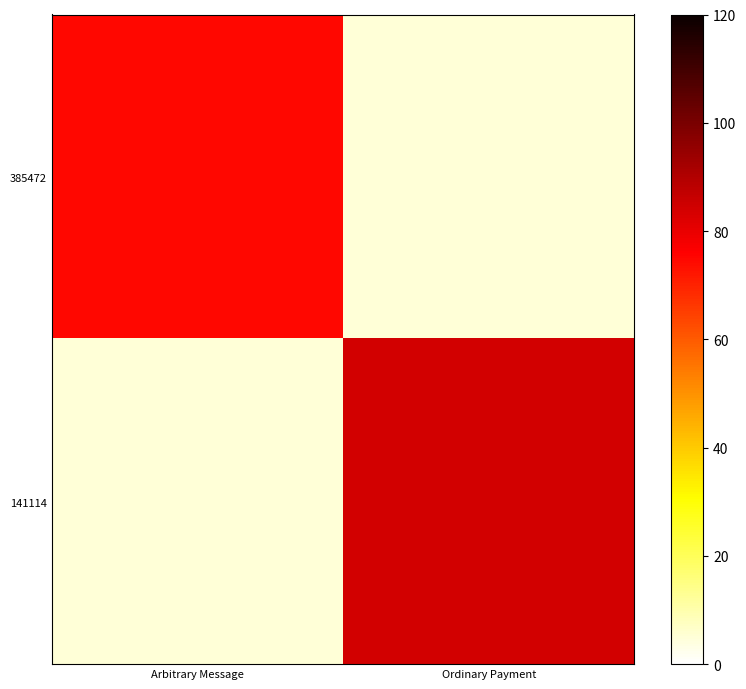

What is the maximum value shown in the chart?

83.9